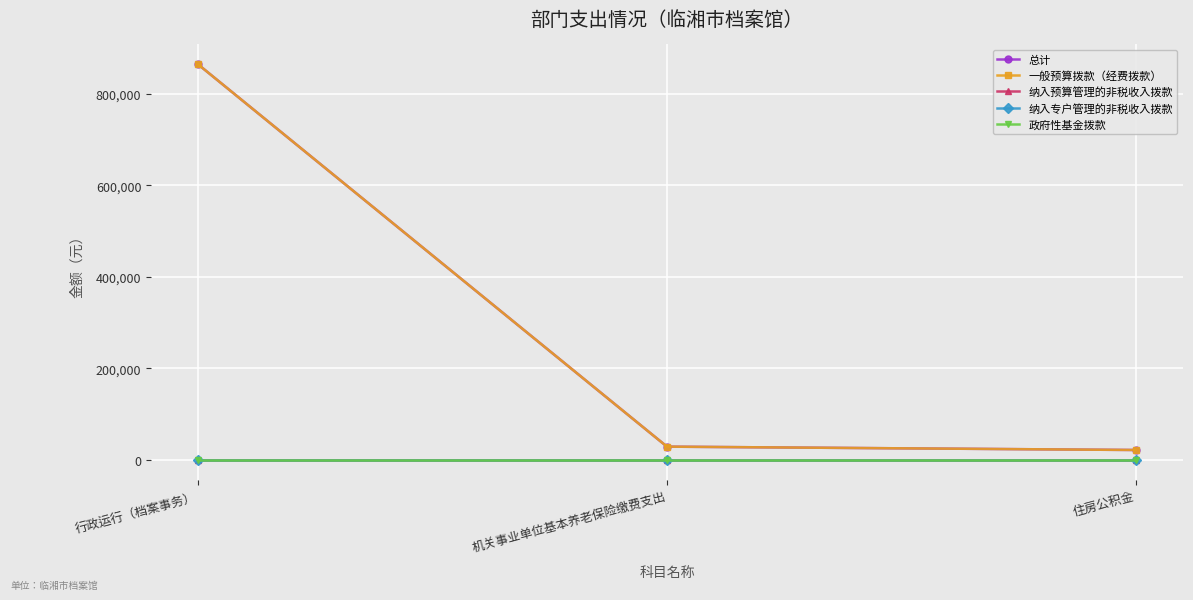

Reading left to right, what are all the values shown in this chart?

总计: 行政运行（档案事务）=864354.5	机关事业单位基本养老保险缴费支出=29280.0	住房公积金=21960.0
一般预算拨款（经费拨款）: 行政运行（档案事务）=864354.5	机关事业单位基本养老保险缴费支出=29280.0	住房公积金=21960.0
纳入预算管理的非税收入拨款: 行政运行（档案事务）=0.0	机关事业单位基本养老保险缴费支出=0.0	住房公积金=0.0
纳入专户管理的非税收入拨款: 行政运行（档案事务）=0.0	机关事业单位基本养老保险缴费支出=0.0	住房公积金=0.0
政府性基金拨款: 行政运行（档案事务）=0.0	机关事业单位基本养老保险缴费支出=0.0	住房公积金=0.0